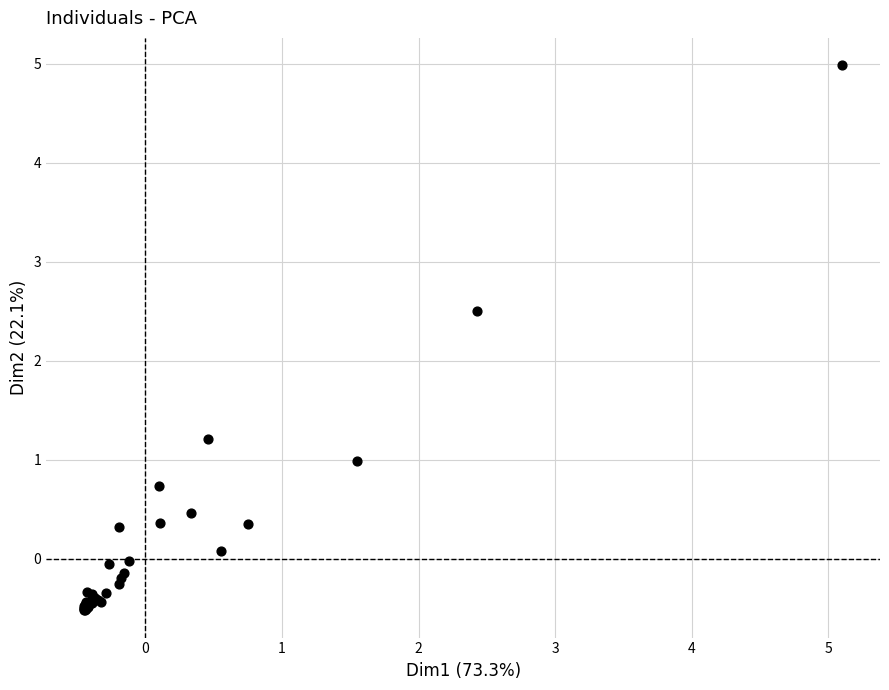

What Y value in the scatter plot is closest to 2?

2.5